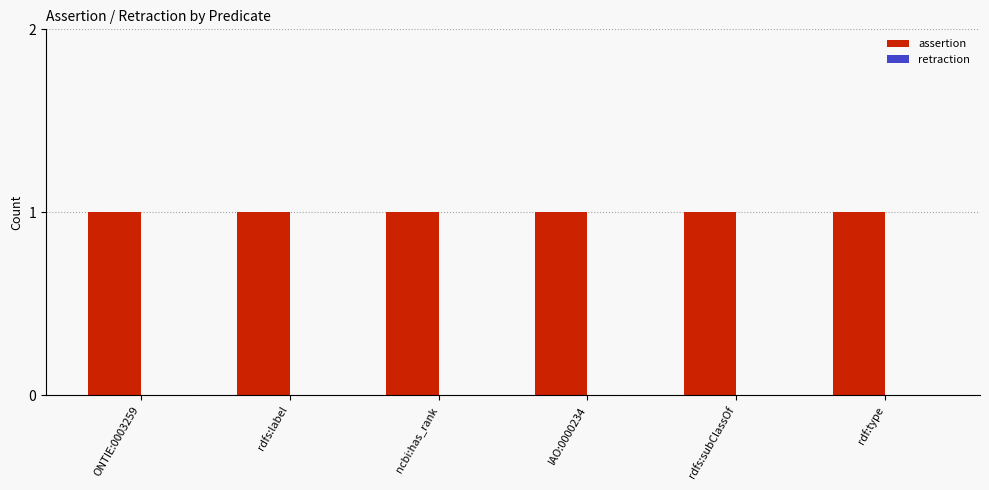

What are all the series names shown in the legend?

assertion, retraction